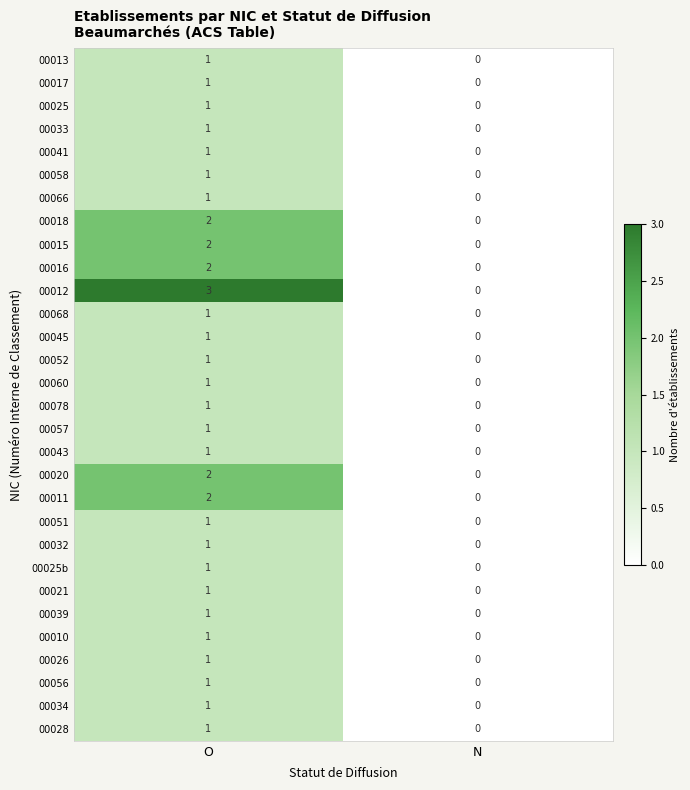

The 00011 series shows 1 at N. True or false?

False